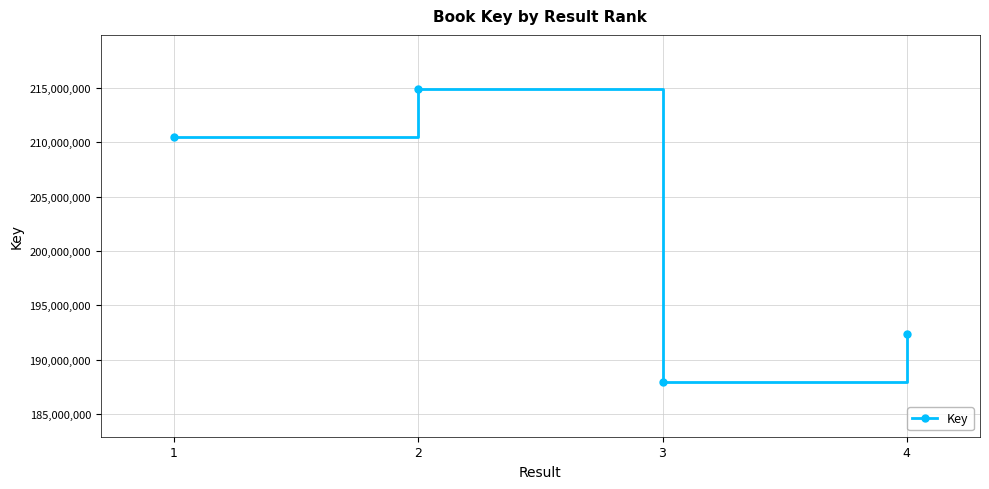

Reading right to left, transcribe all the data shown in this chart.

4=192391746	3=187943528	2=214852972	1=210468570